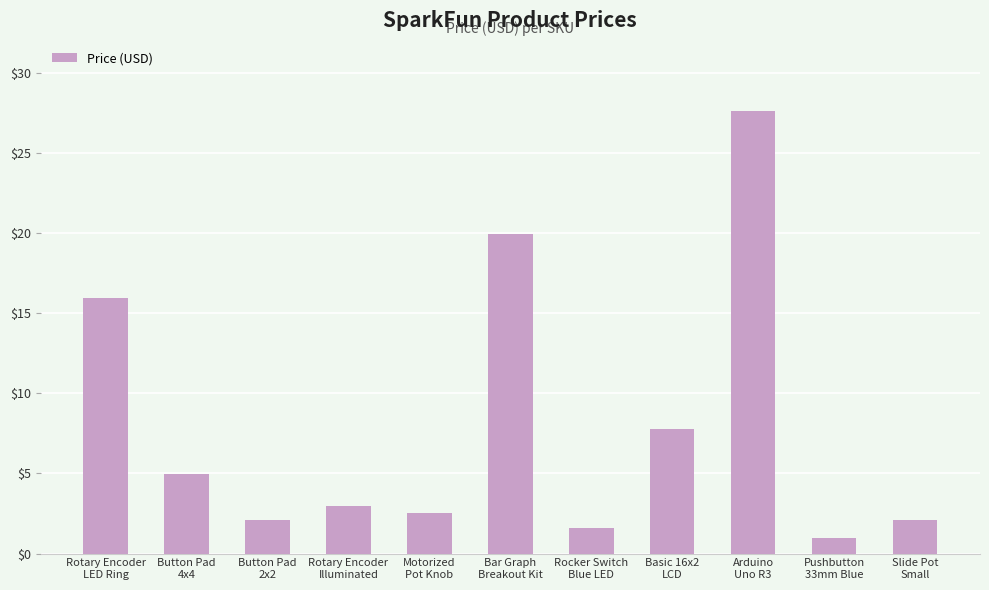

What is the average value?

8.0